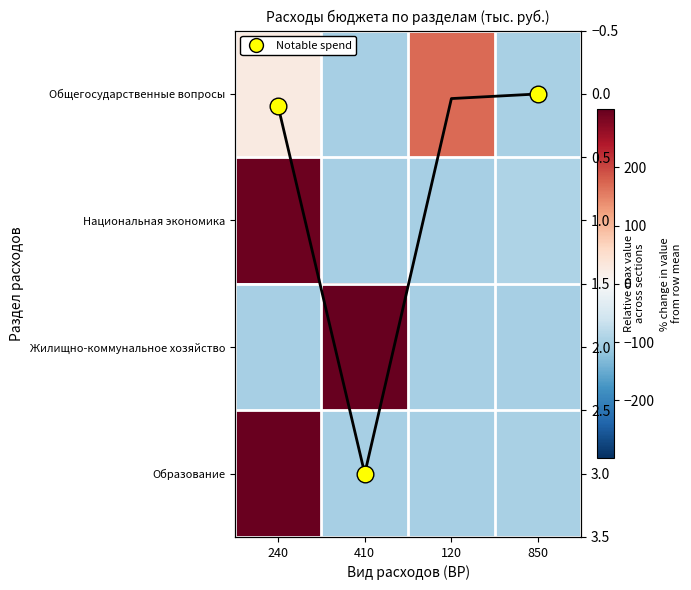

Which series changed the most between 120 and 850?

Общегосударственные вопросы